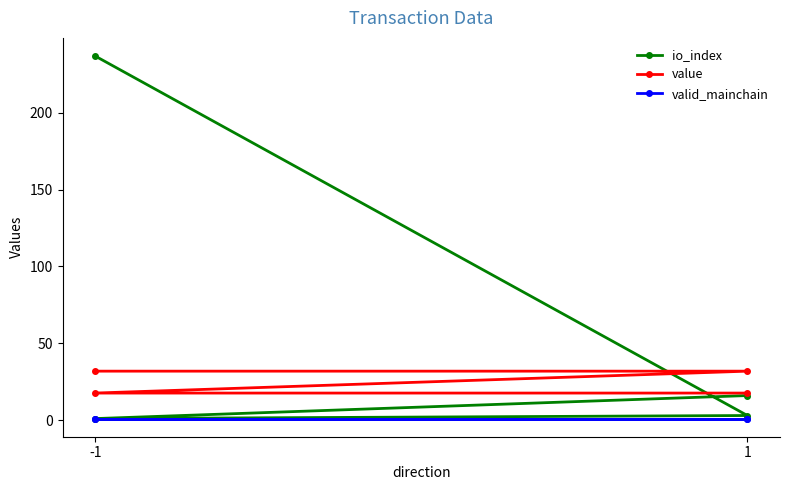

How many data points does each series have?

4